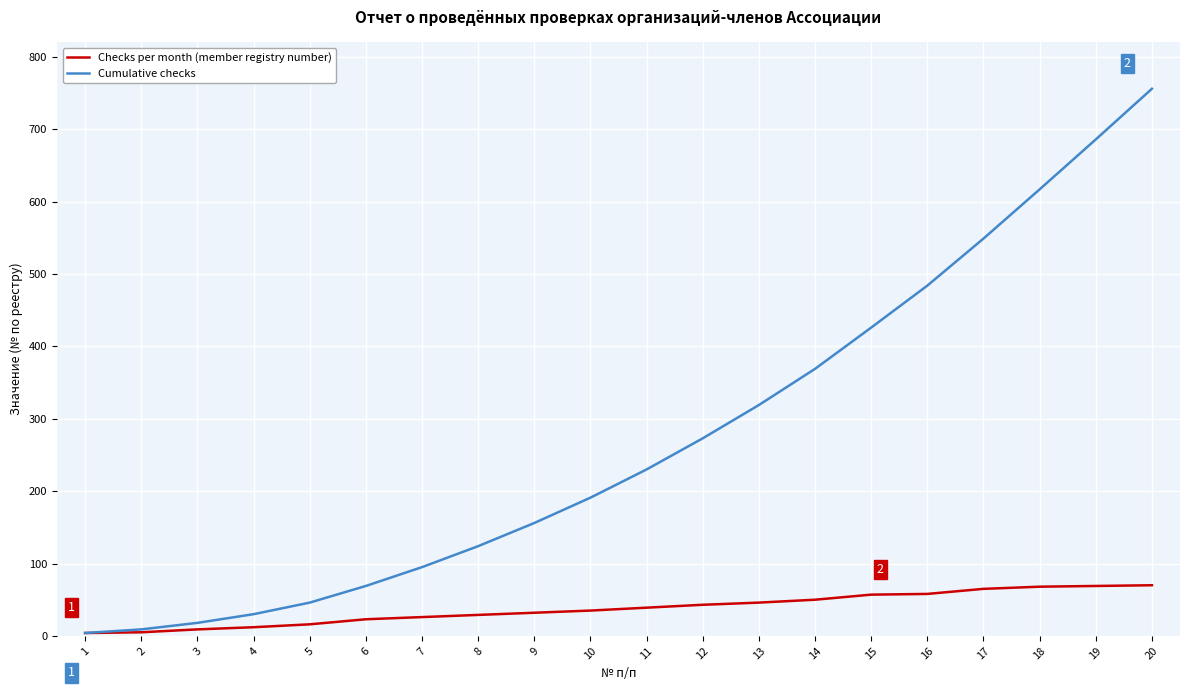

How many values in the Checks per month (member registry number) series are below 39?

10